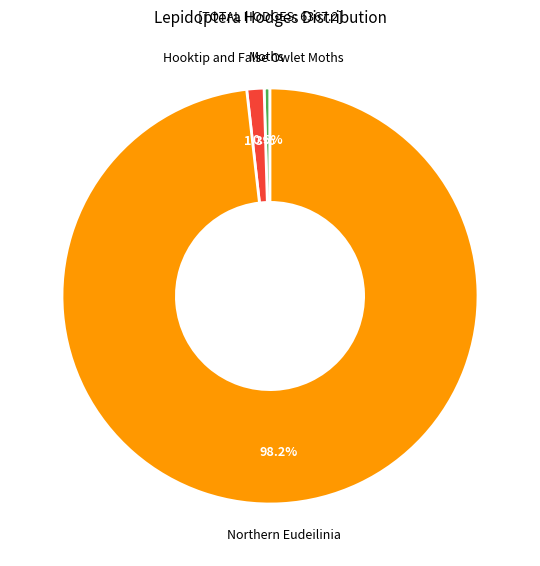

To the nearest percent, what is the difference between the largest and smallest slice percentages?

98%